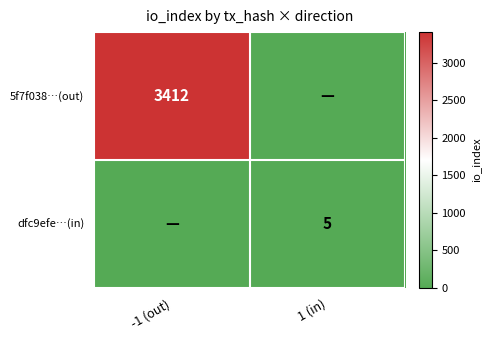

Is the value of 5f7f038…(out) at -1 (out) greater than the value of dfc9efe…(in) at 1 (in)?

Yes